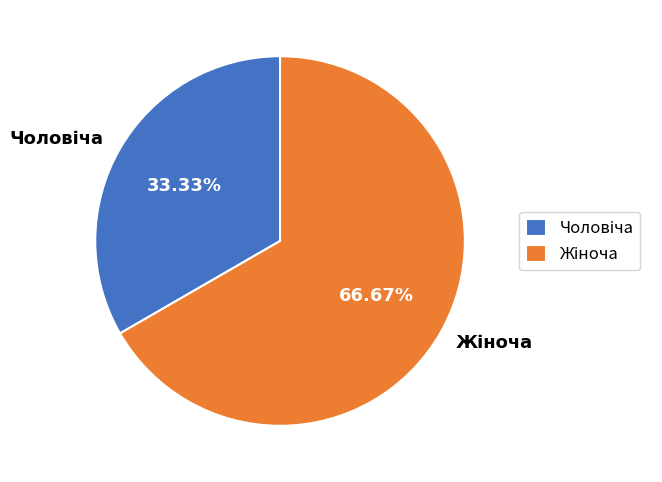

Is there any slice that represents more than half of the pie?

Yes